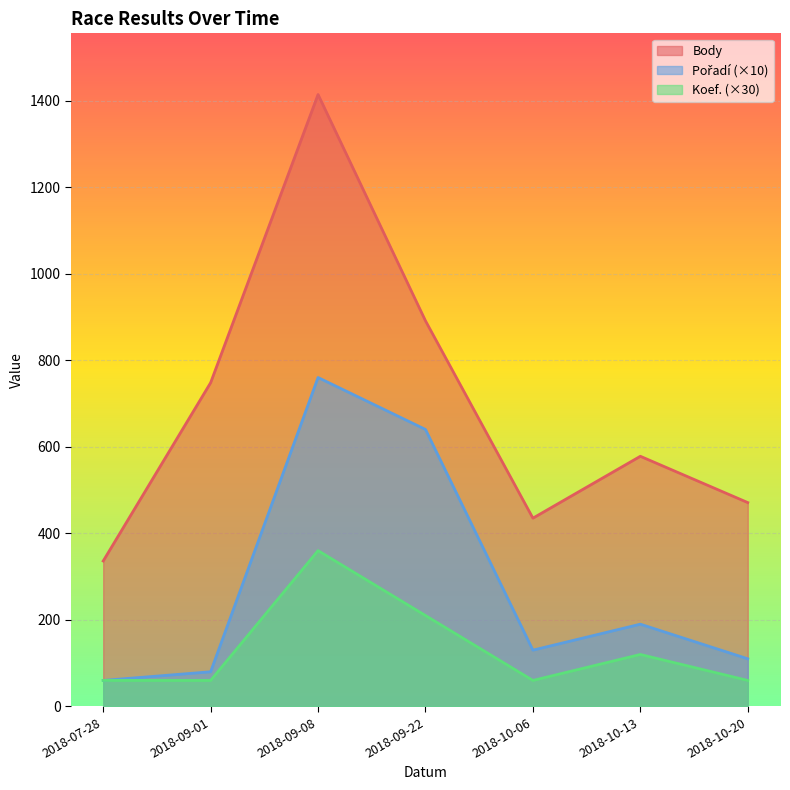

What is the sum of the Pořadí values at 2018-10-20 and 2018-09-22?

750